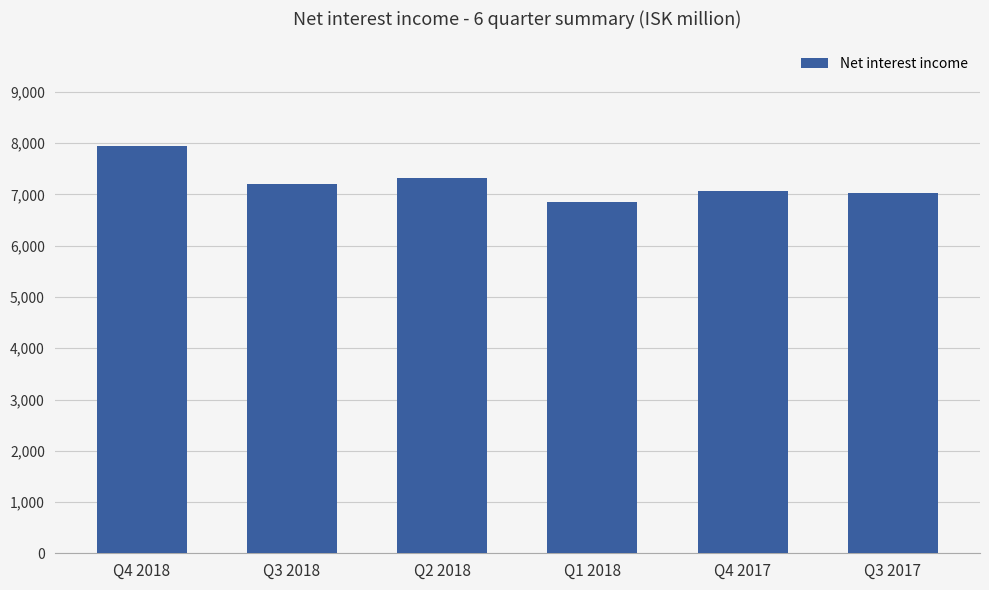

What is the label of the 6th bar from the left?

Q3 2017